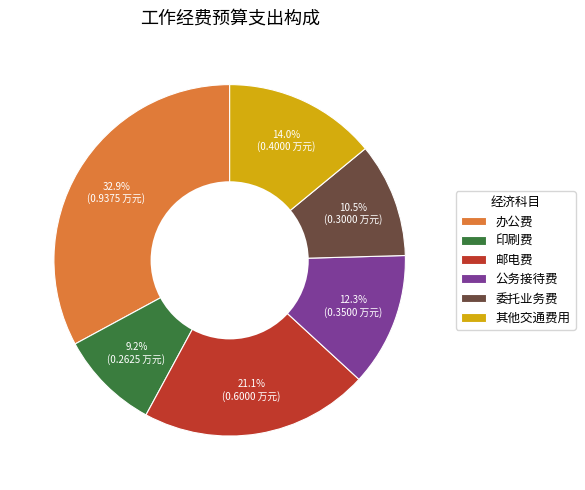

To the nearest percent, what is the difference between the 邮电费 and 办公费 slice percentages?

12%